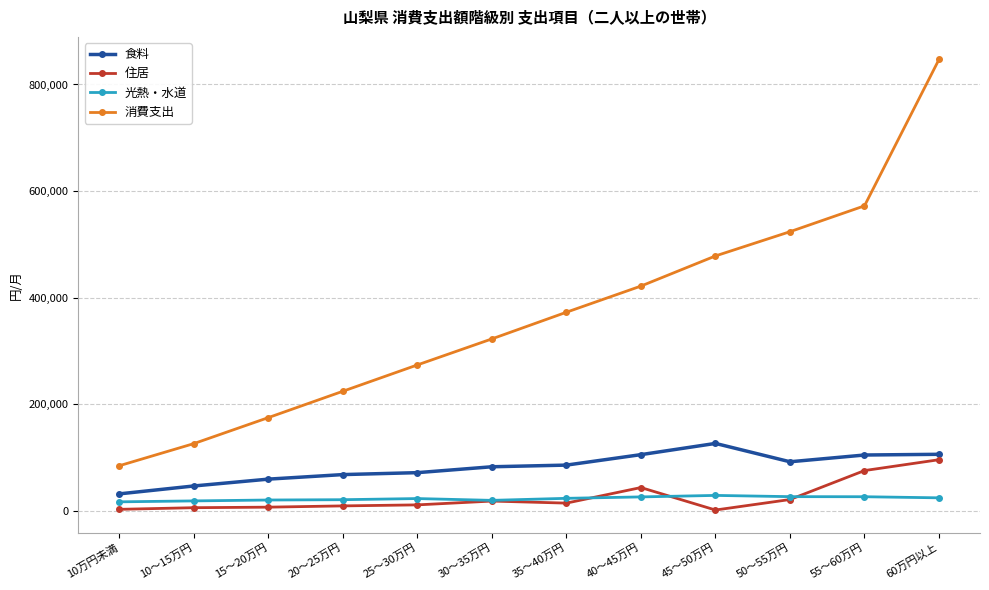

Which label corresponds to the largest value in the chart?

60万円以上